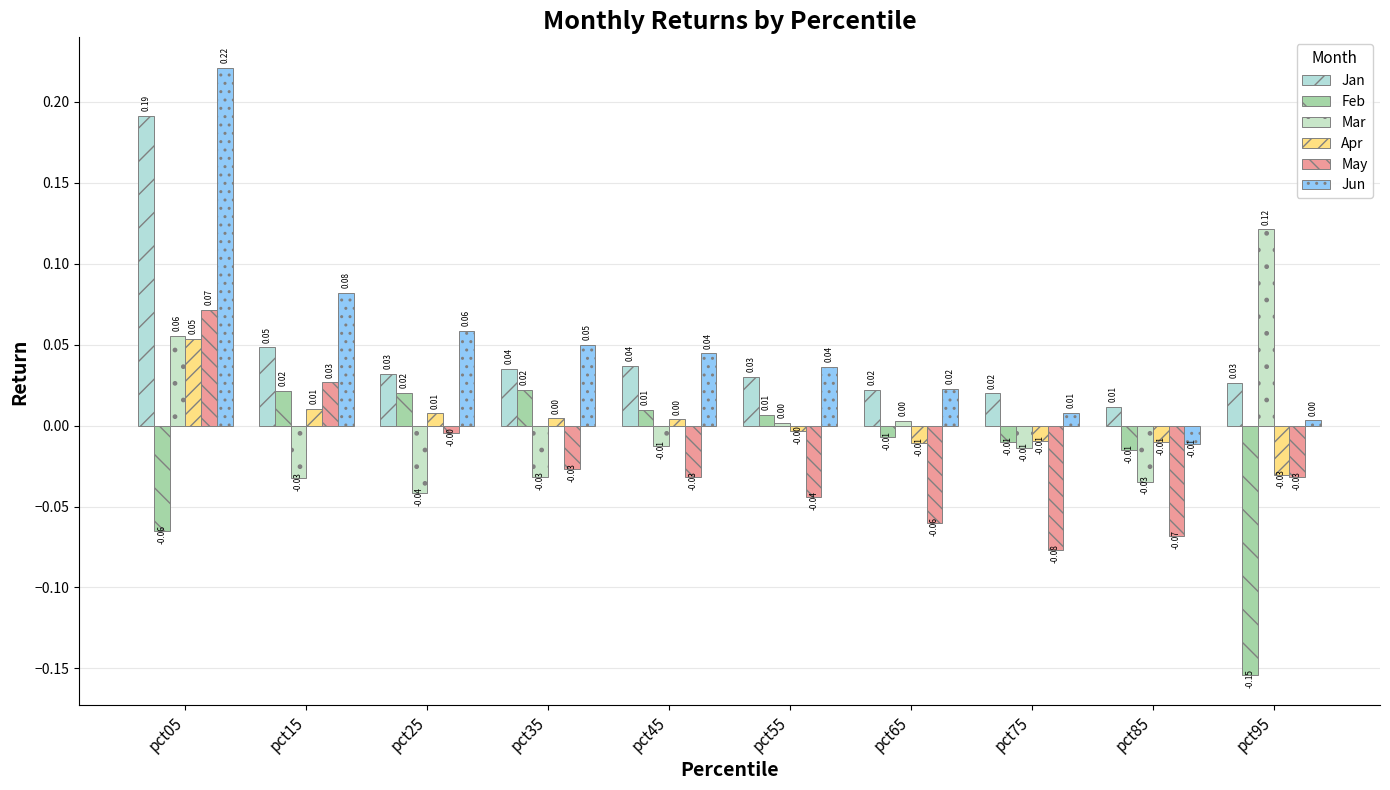

Is it true that Apr equals -0.0 at pct75?

True